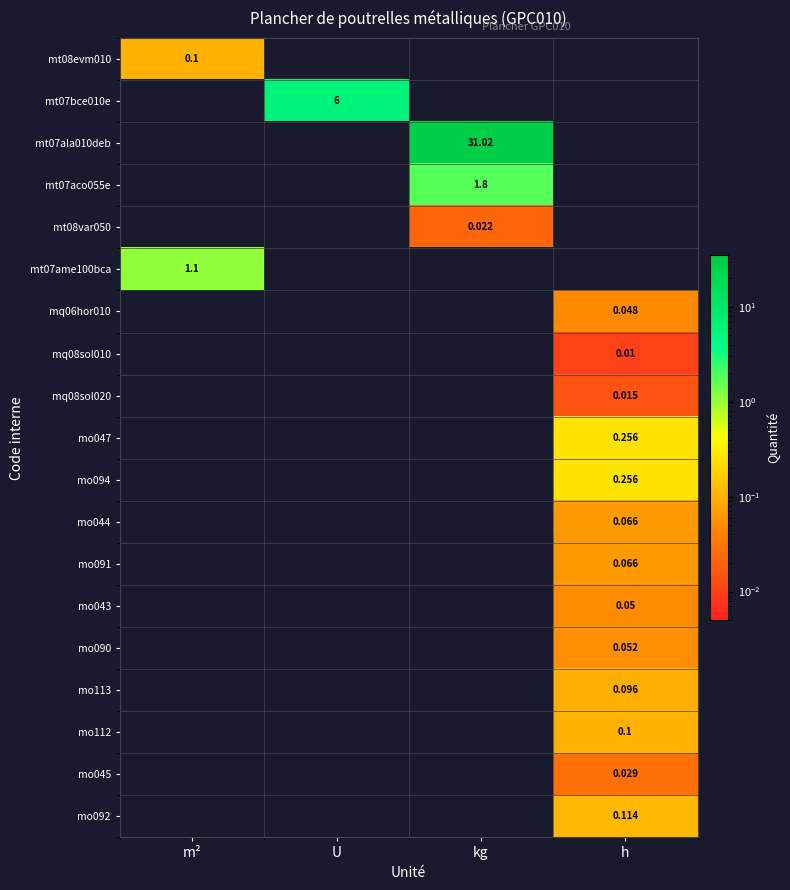

The value of mt07aco055e at kg is 1.8. True or false?

True